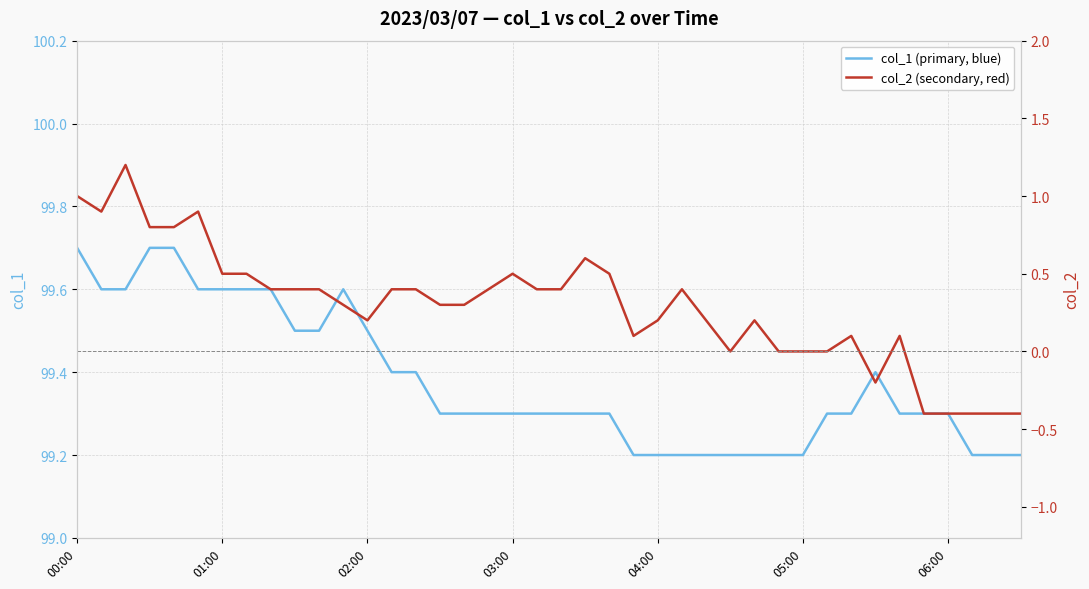

At which label does col_2 (secondary, red) reach its minimum?

35